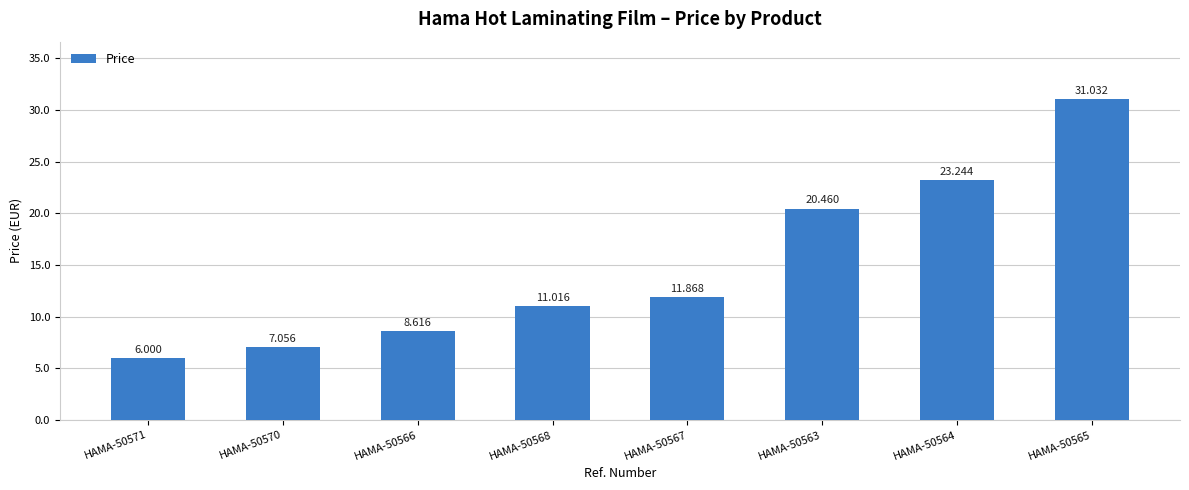

What is the average value?

14.9